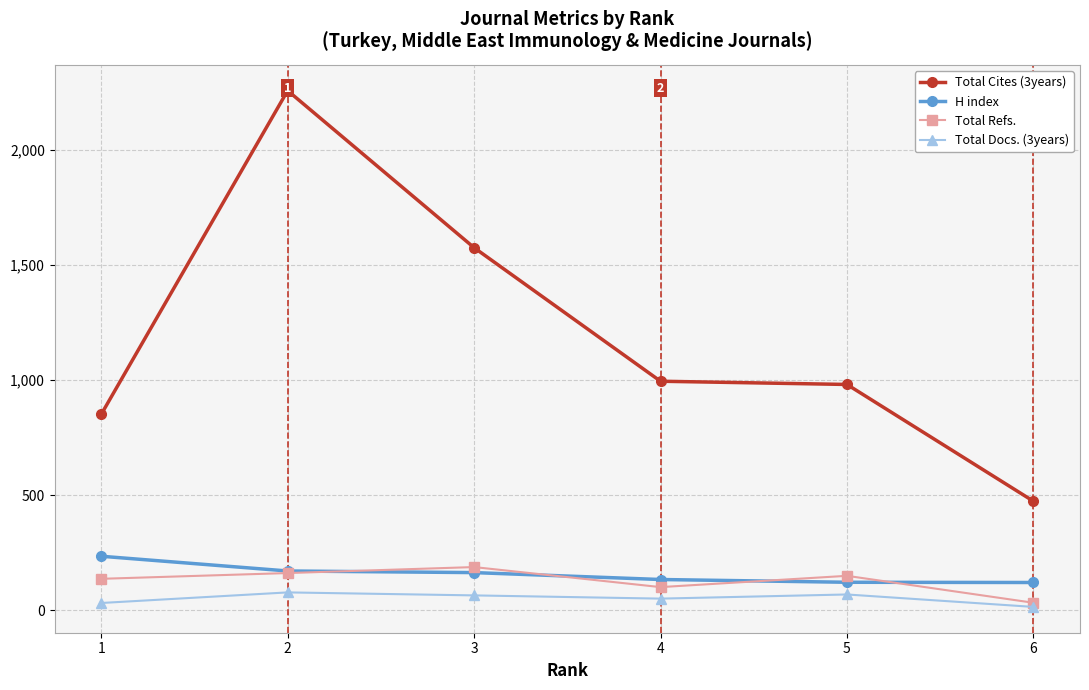

At which label does Total Cites (3years) first exceed 995?

2